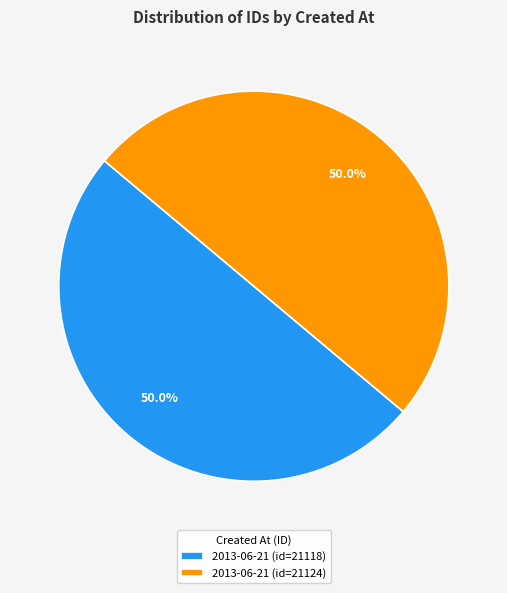

Approximately how many times larger is the value at 2013-06-21 (id=21124) compared to 2013-06-21 (id=21118)?

1.0